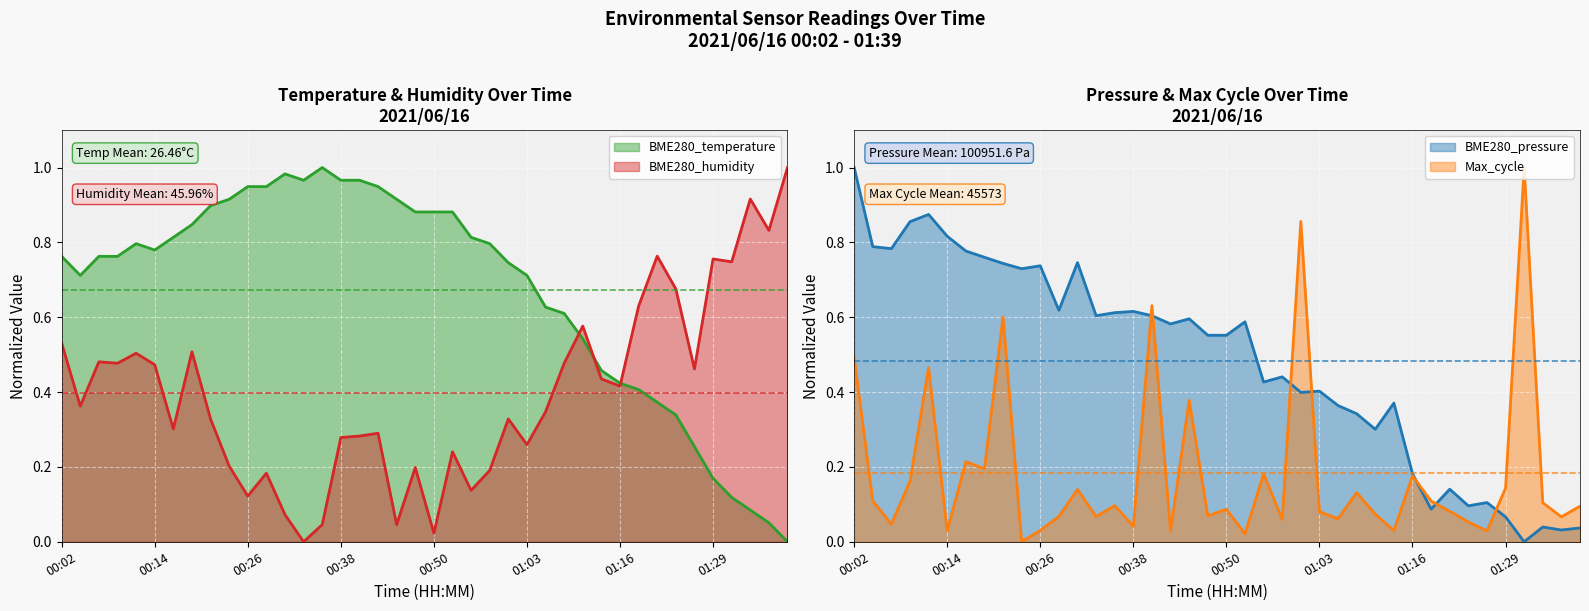

Which series has the widest spread of values?

BME280_temperature